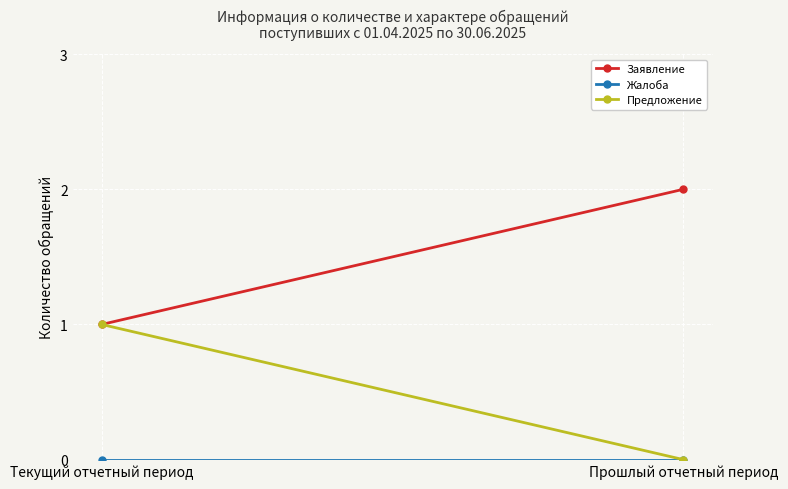

What is the difference between the maximum and minimum values in the Предложение series?

1